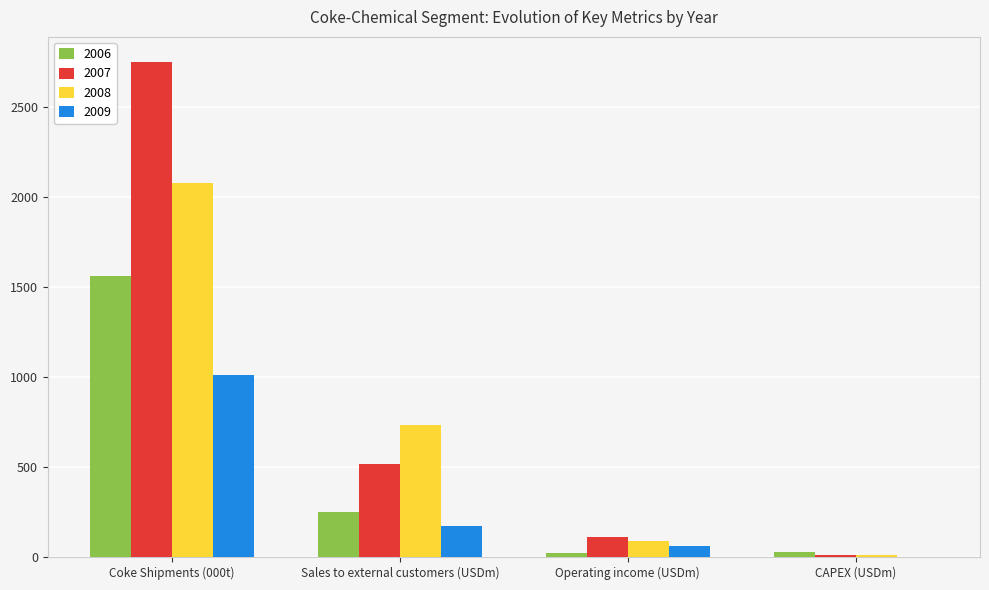

At which category is the sum across all series the highest?

Coke Shipments (000t)